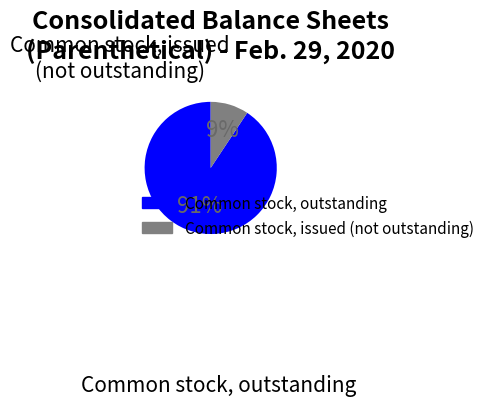

To the nearest percent, what is the average slice percentage?

50%